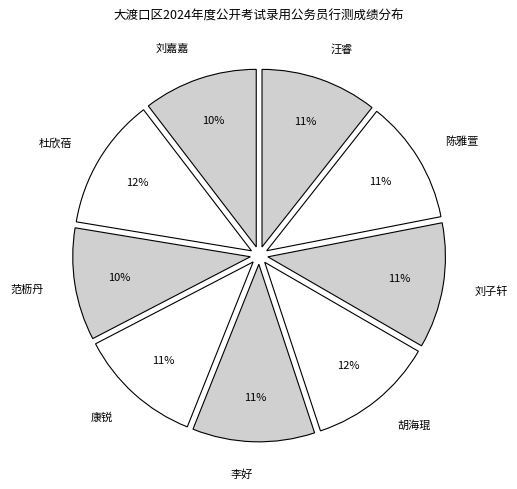

Does 刘嘉嘉 represent more than half of the total?

No